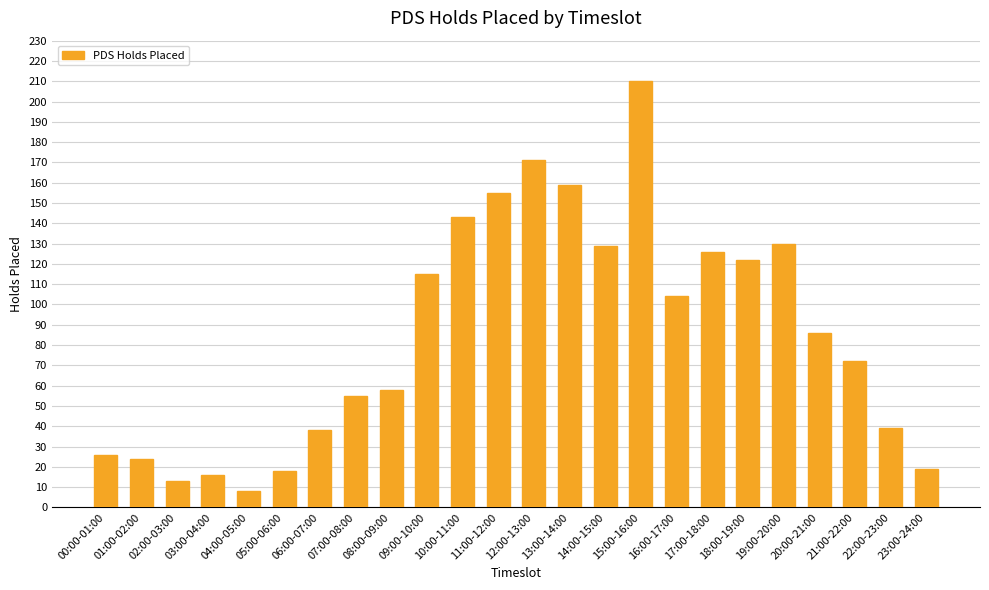

The chart shows a value of 18 at 05:00-06:00. True or false?

True